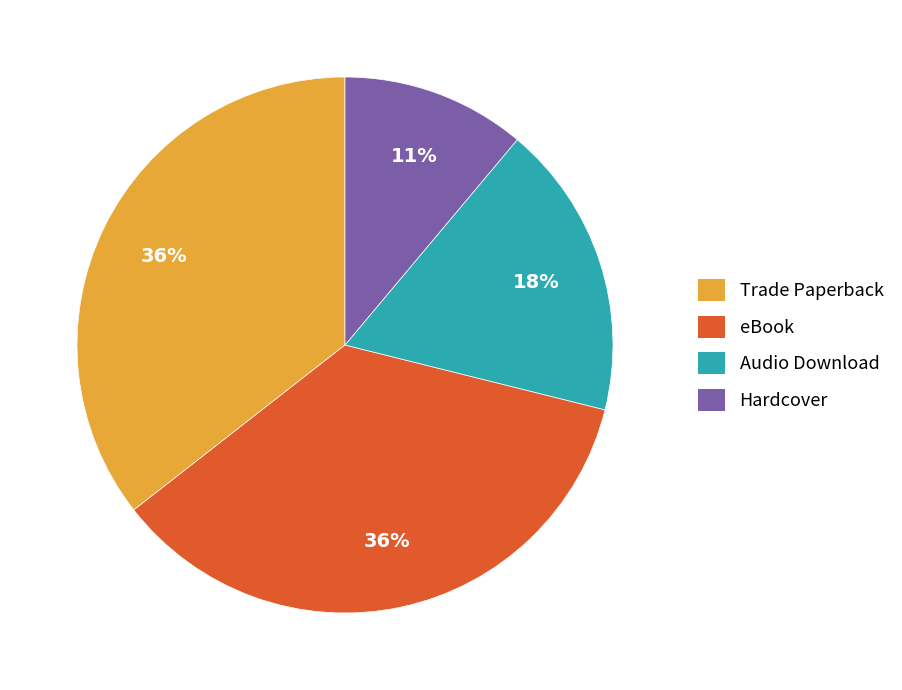

Which category has the smallest portion of the pie?

Hardcover